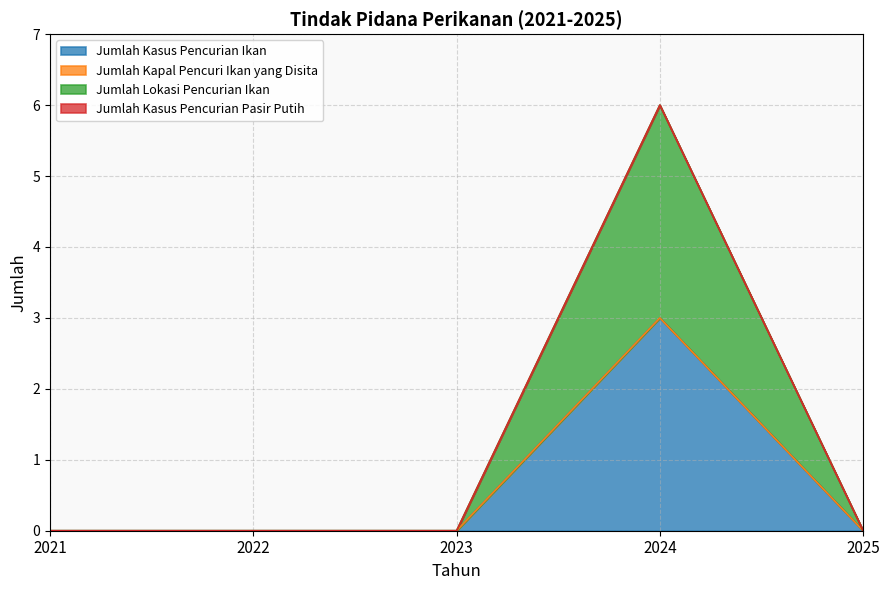

How many positive values does the Jumlah Lokasi Pencurian Ikan series have?

1